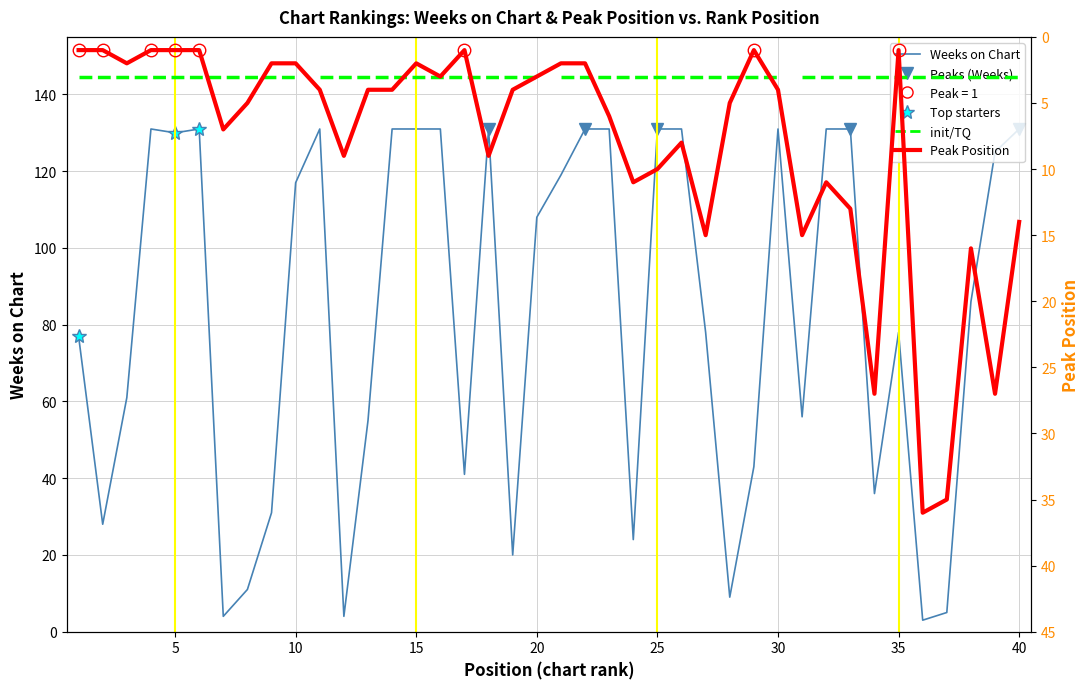

True or false: Peak Position has a value of 3 at 16.

True